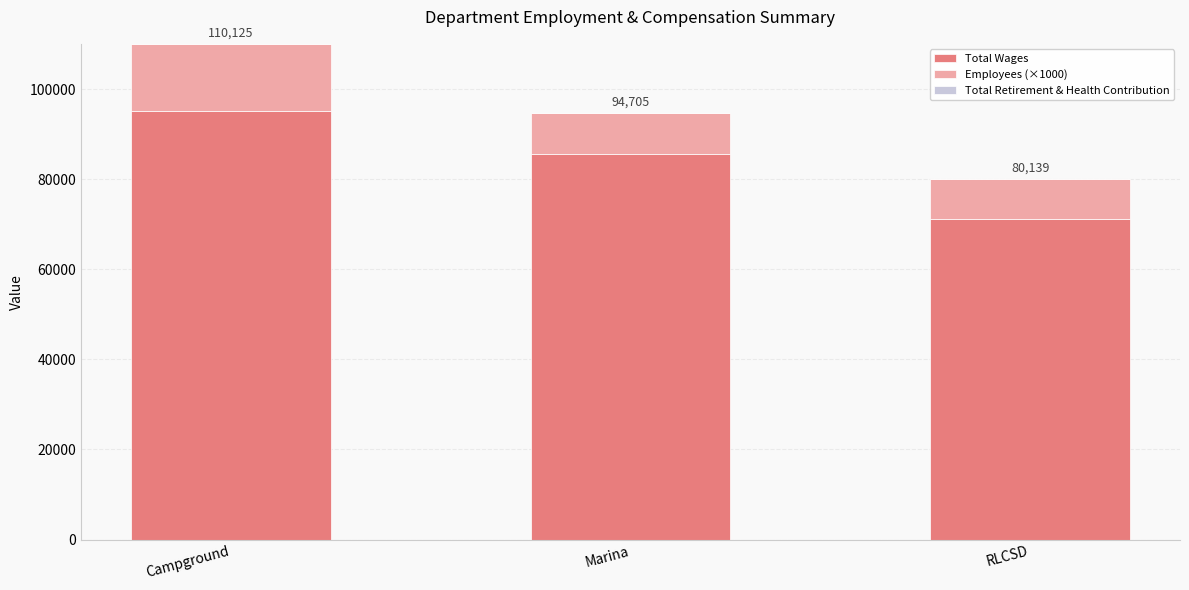

Is it true that Employees (×1000) equals 9000 at RLCSD?

True